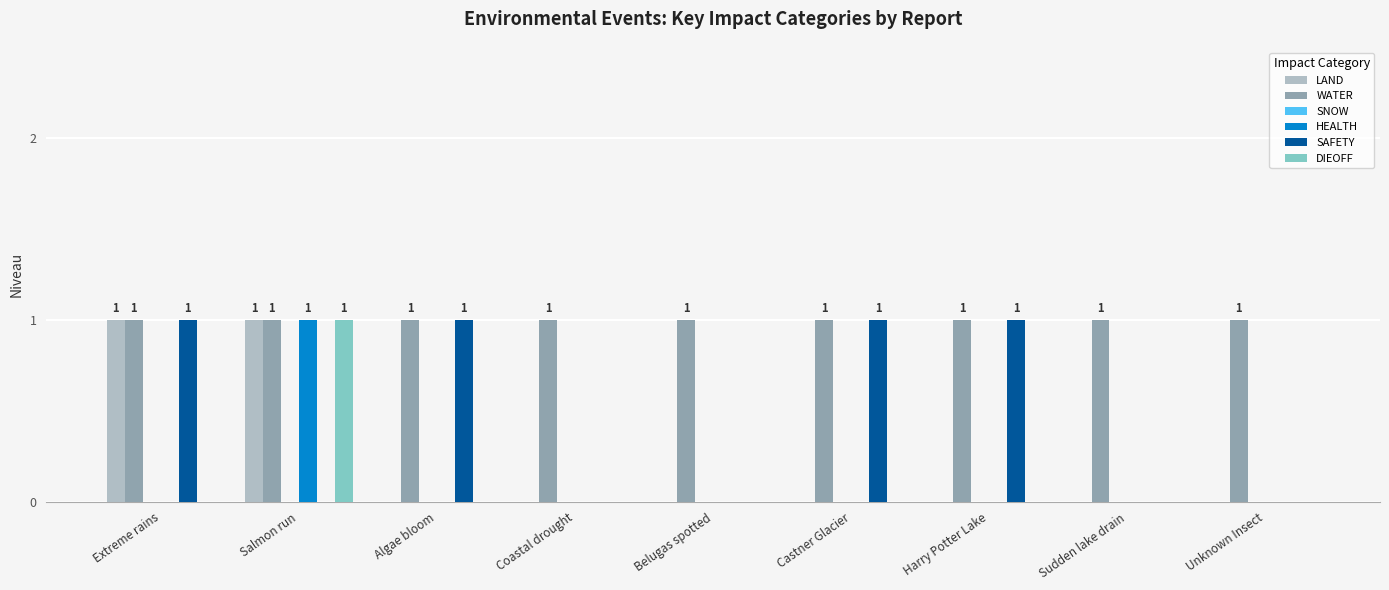

Which series has the largest total across all categories?

WATER